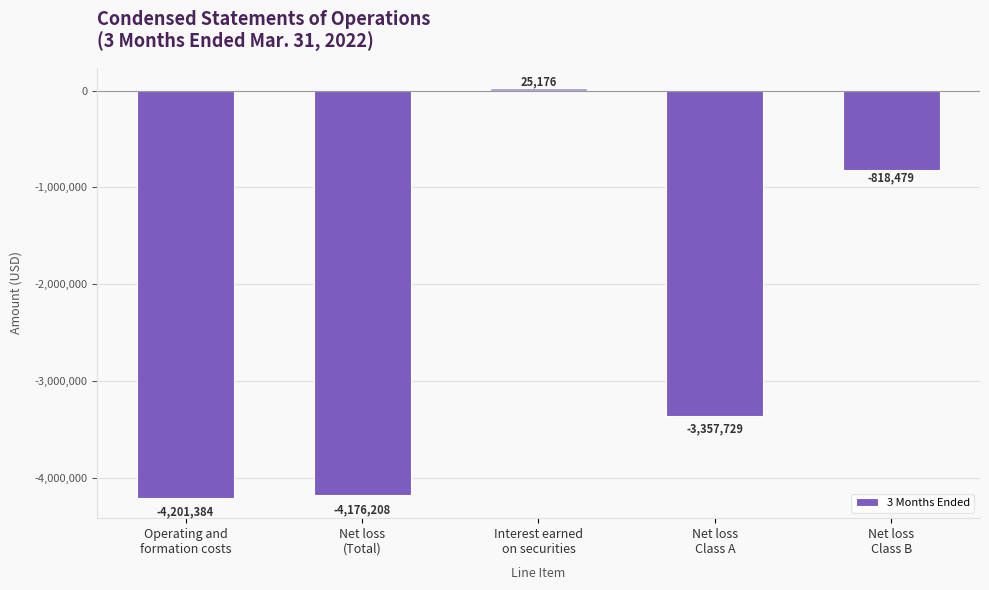

How many bars are there in total?

5